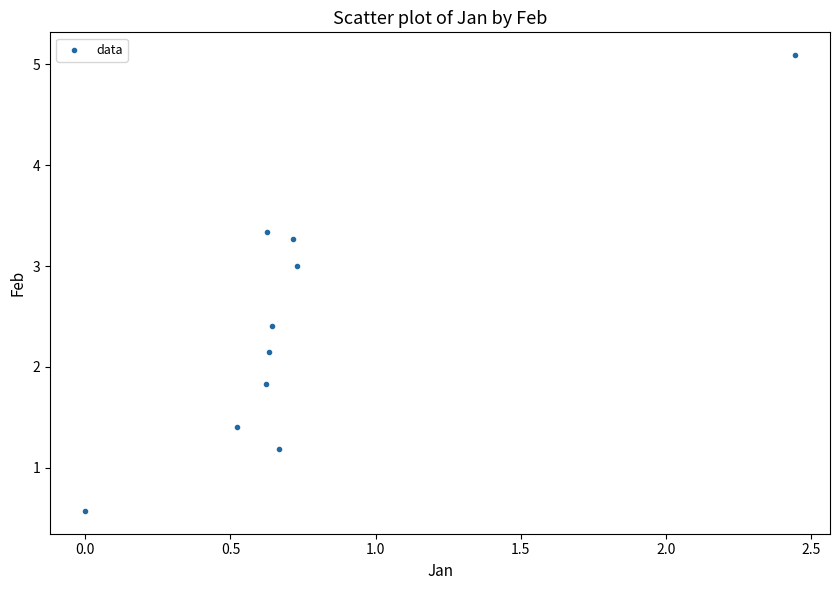

What is the range of Y values (max minus min)?

4.5